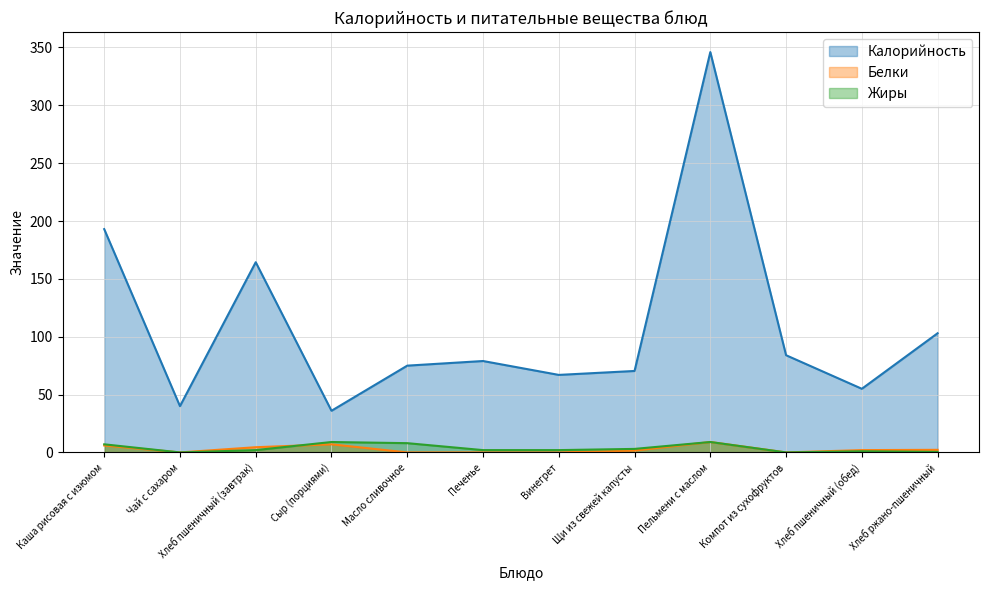

What is the difference between the maximum and minimum values in the Калорийность series?

310.0